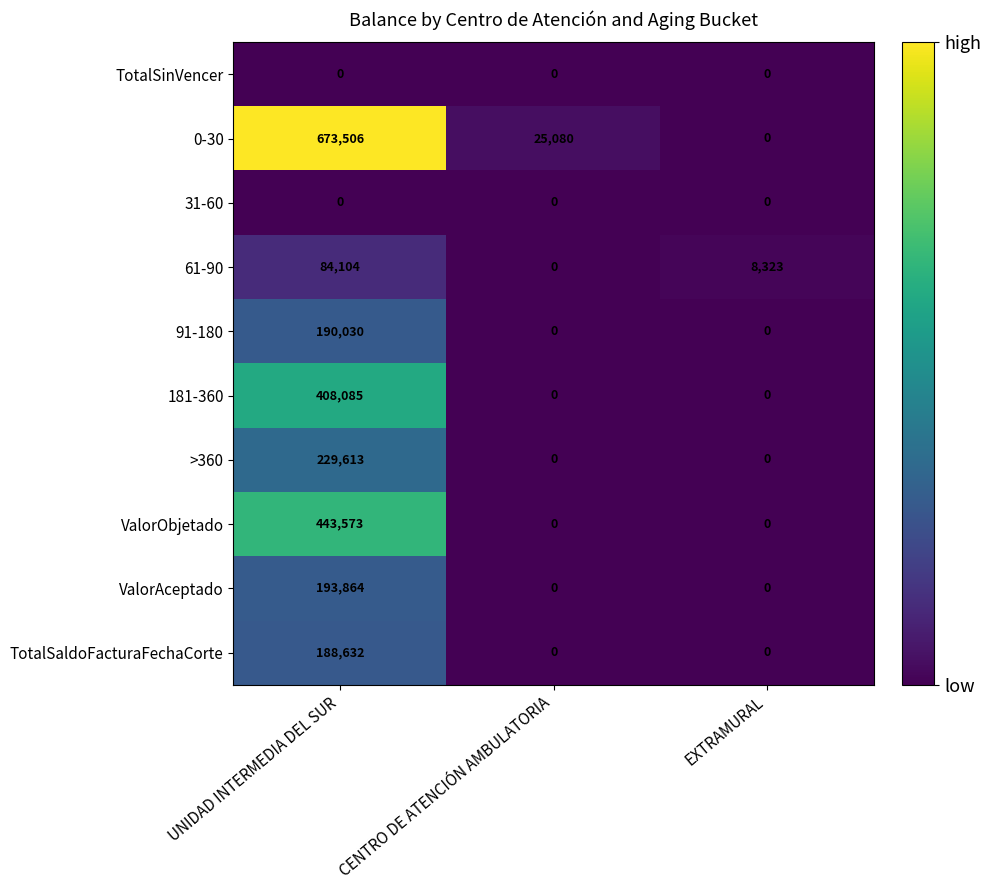

How many series are shown in this chart?

10